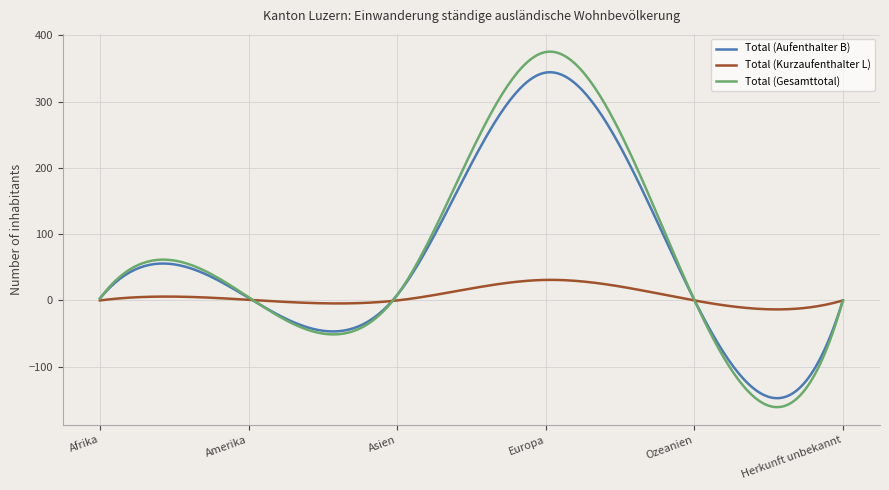

Which series has the largest range (max minus min)?

Total (Gesamttotal)